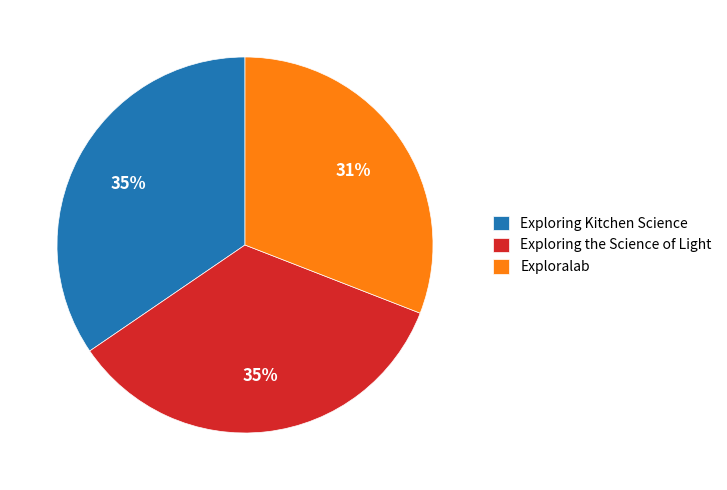

Is it true that Exploralab is 31% of the pie?

True